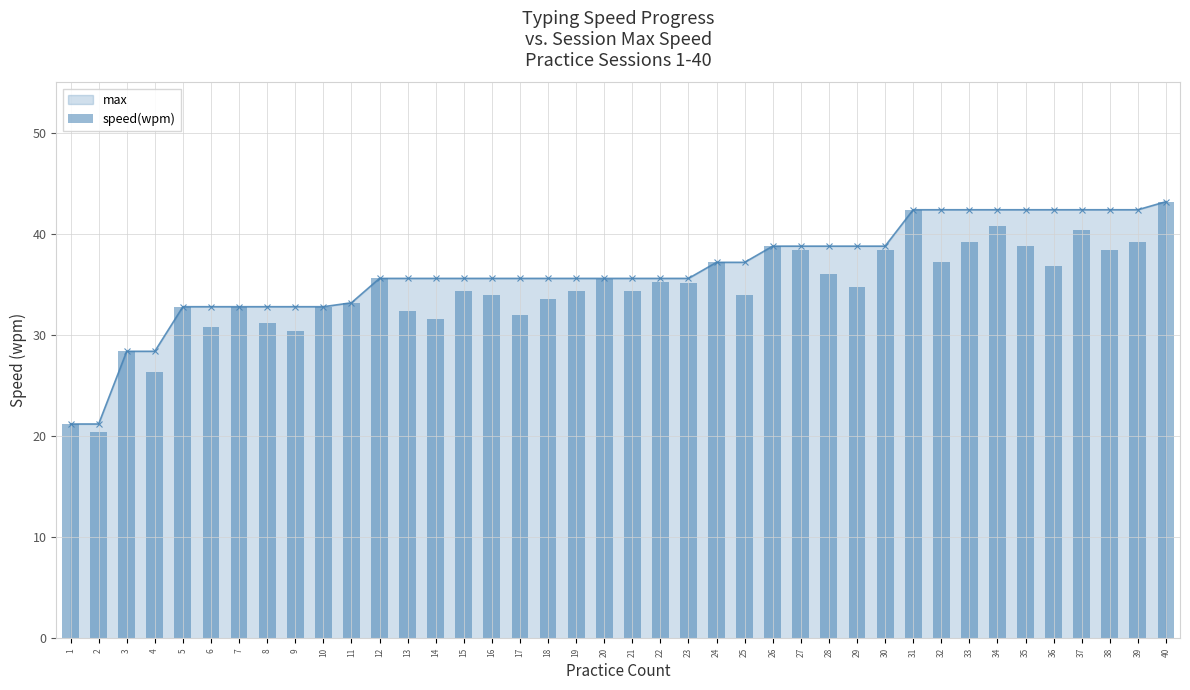

Where does the data first go above 34?

12